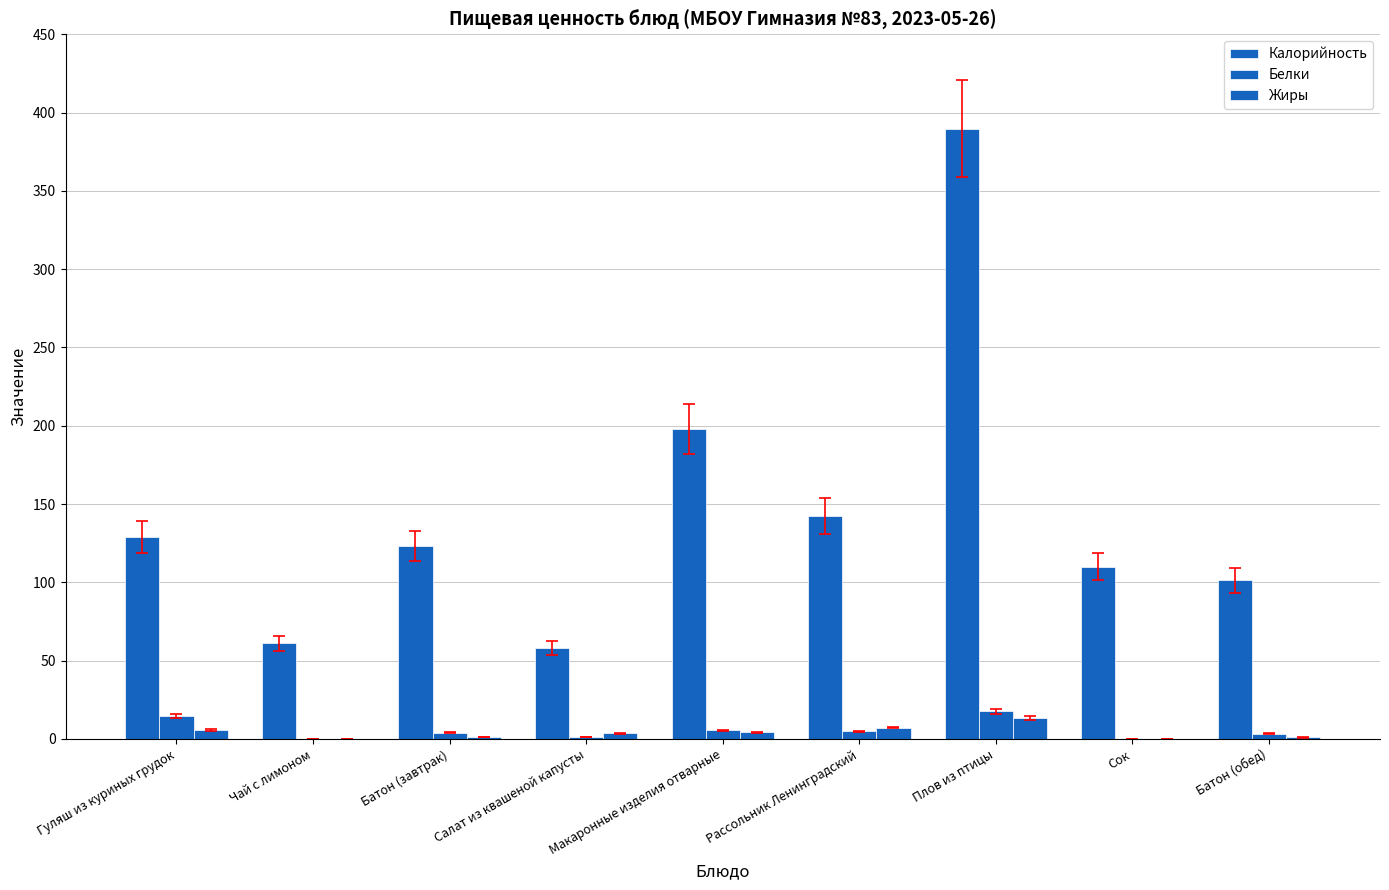

How many data points in Калорийность are above 123?

5